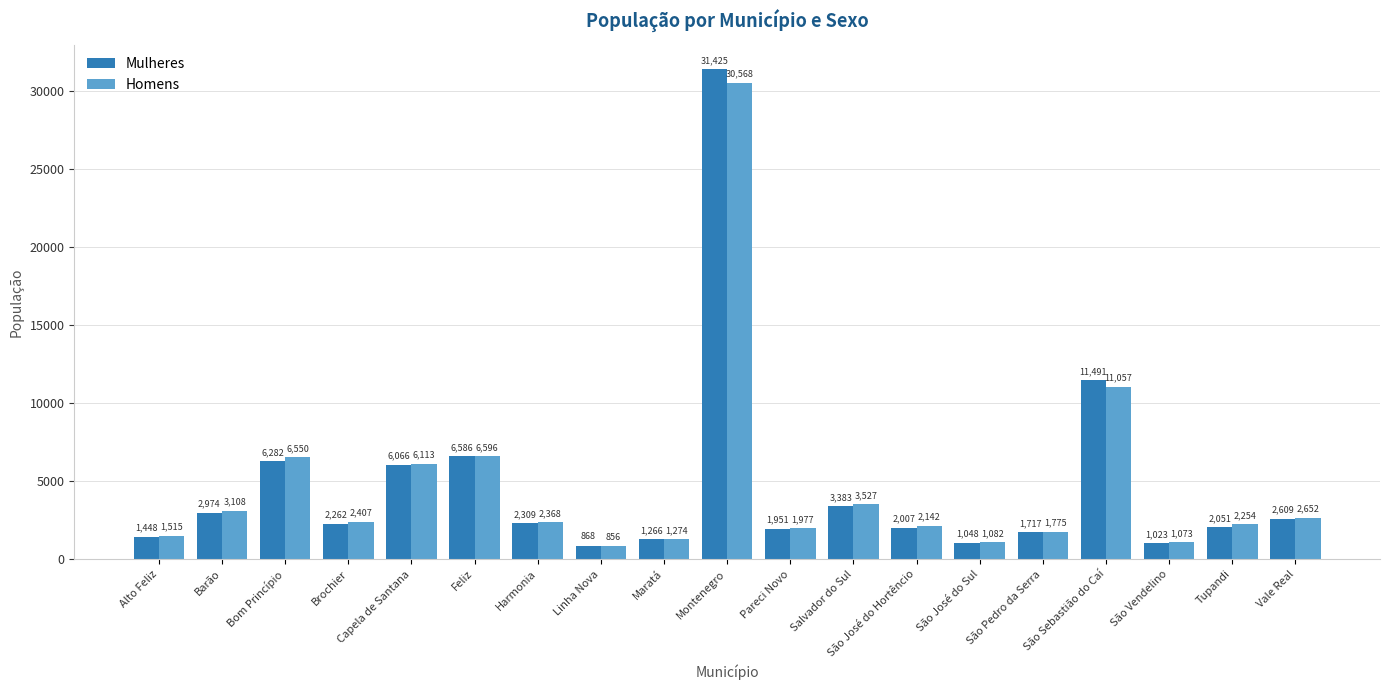

At which label is Mulheres closest to 16146?

São Sebastião do Caí